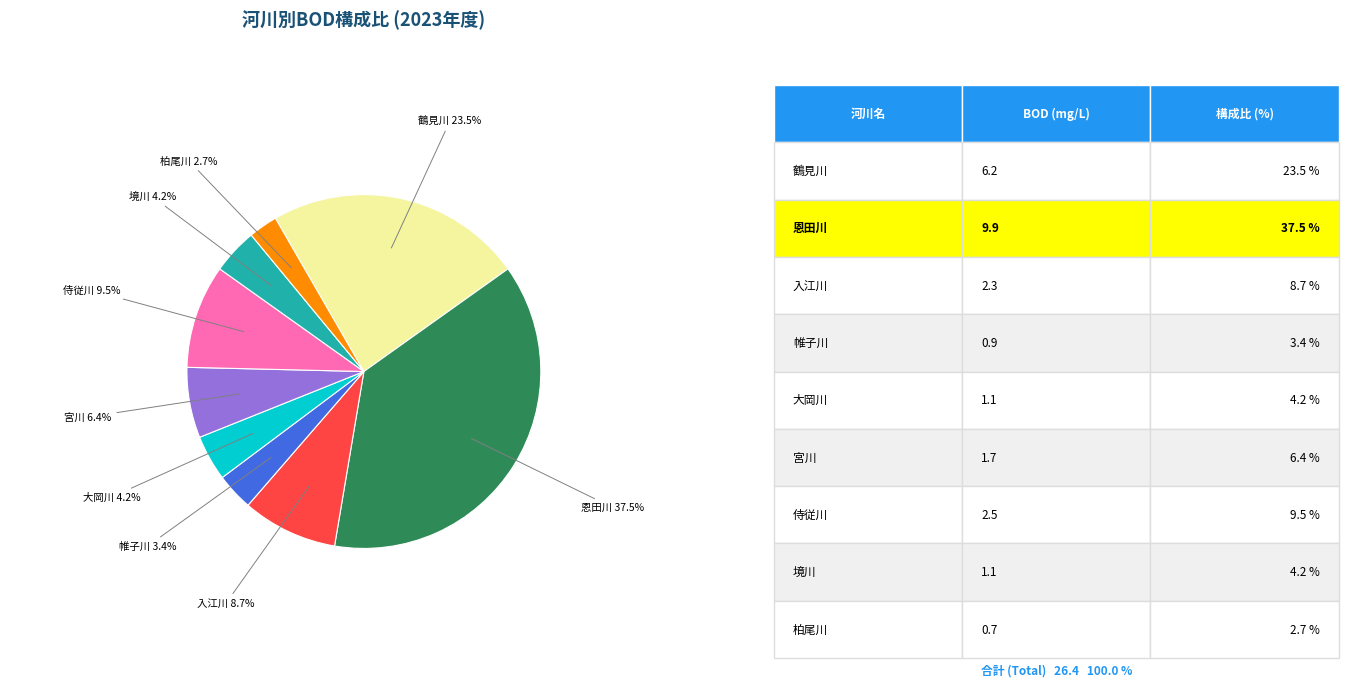

Is there a majority slice in this chart?

No